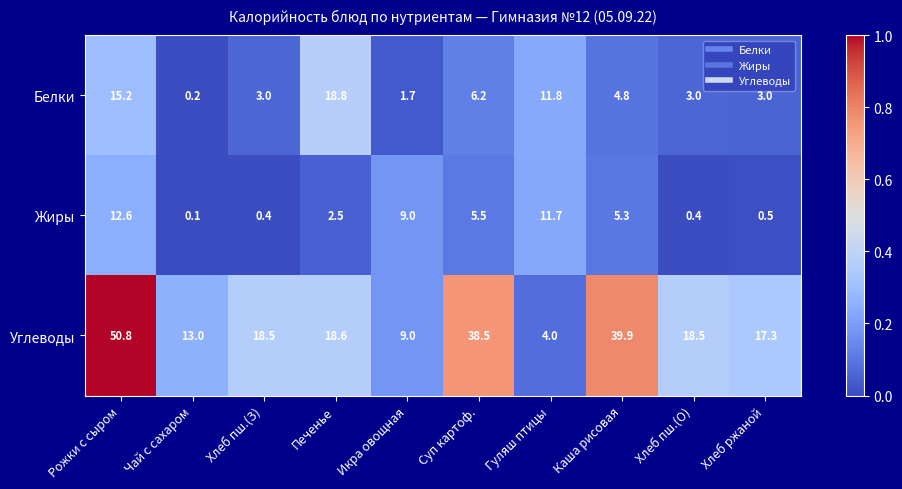

What is the difference between the highest and lowest values at Каша рисовая?

35.1